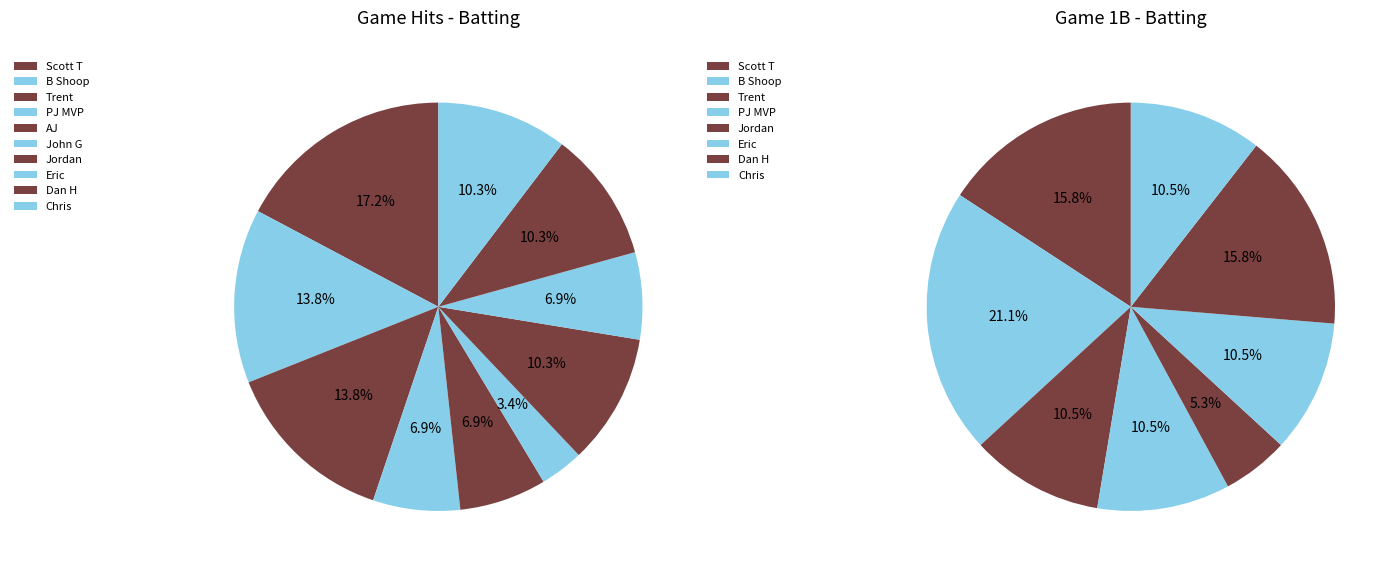

Is it true that Scott T is 20% of the pie?

False